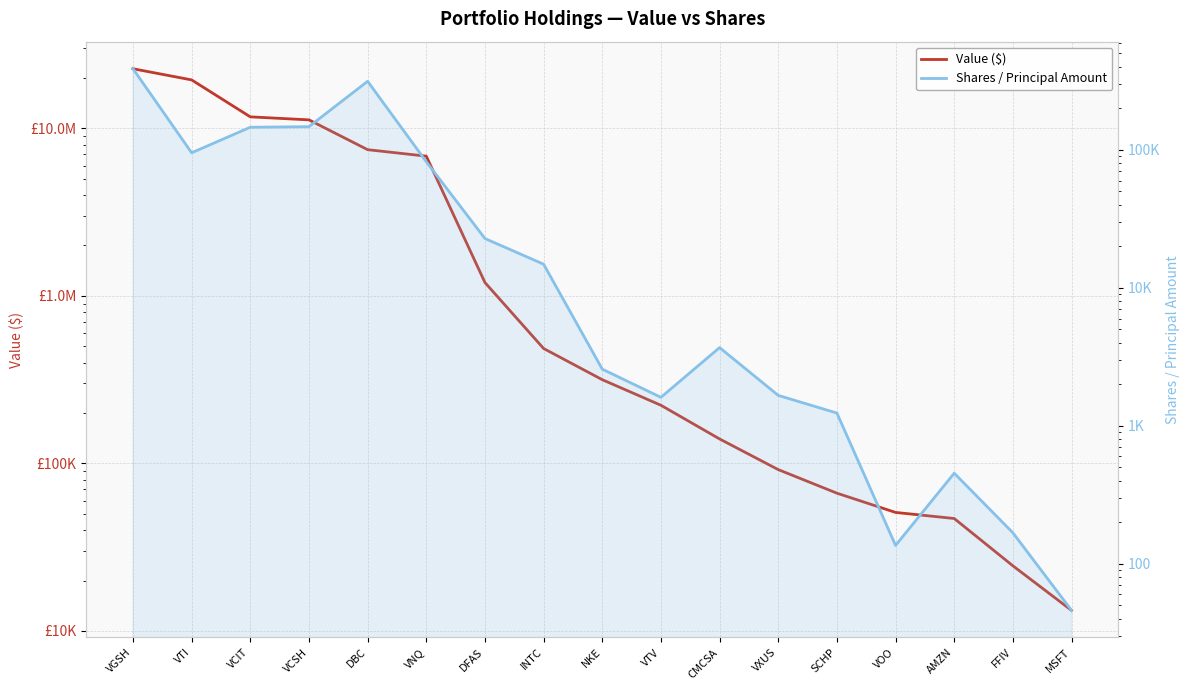

How many data points does each series have?

17